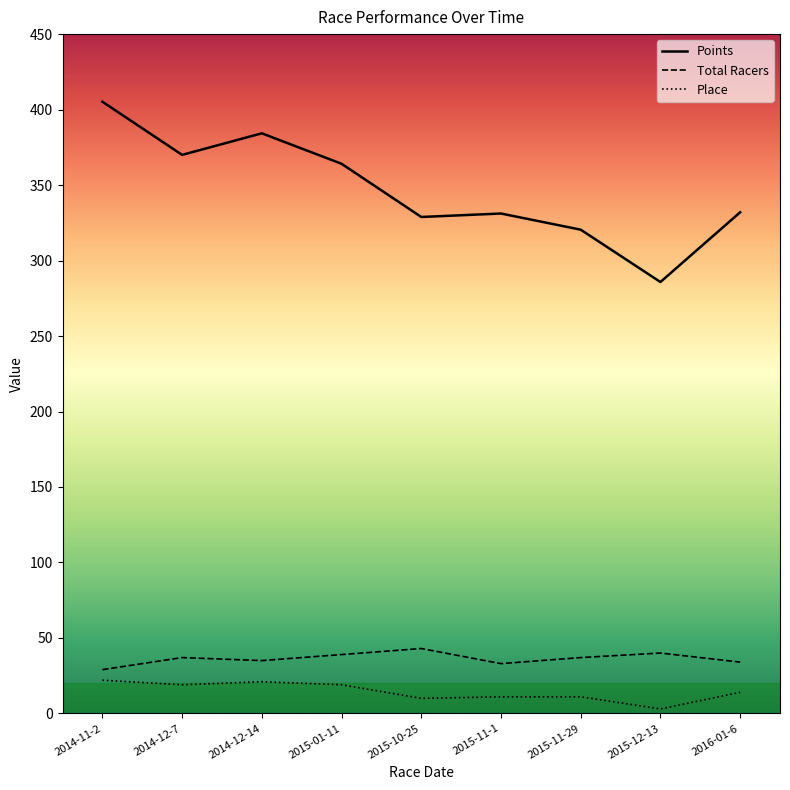

Is it true that Points equals 328.9 at 2015-10-25?

True